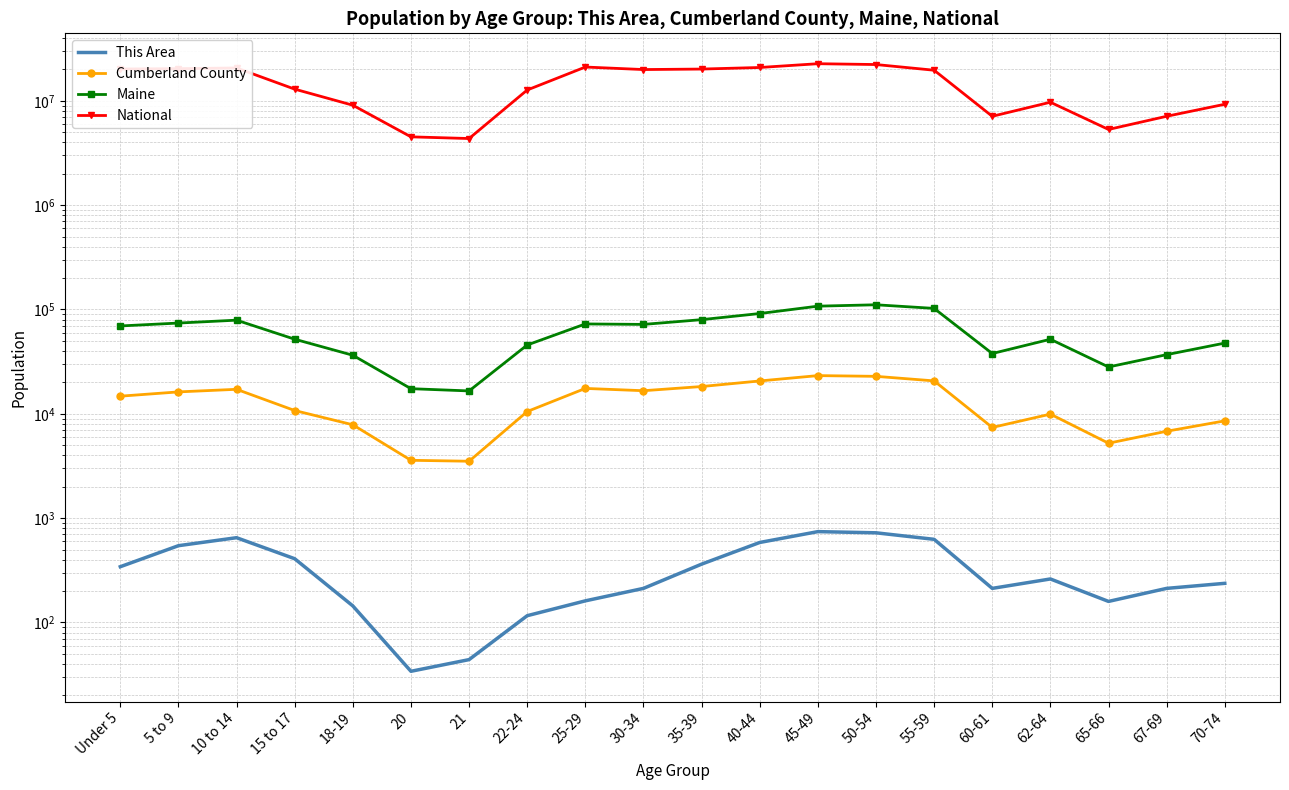

What is the difference between the maximum and minimum values in the This Area series?

708